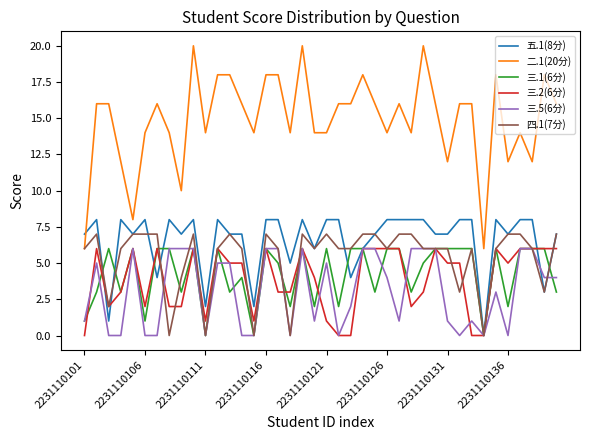

Which series has the widest spread of values?

二.1(20分)